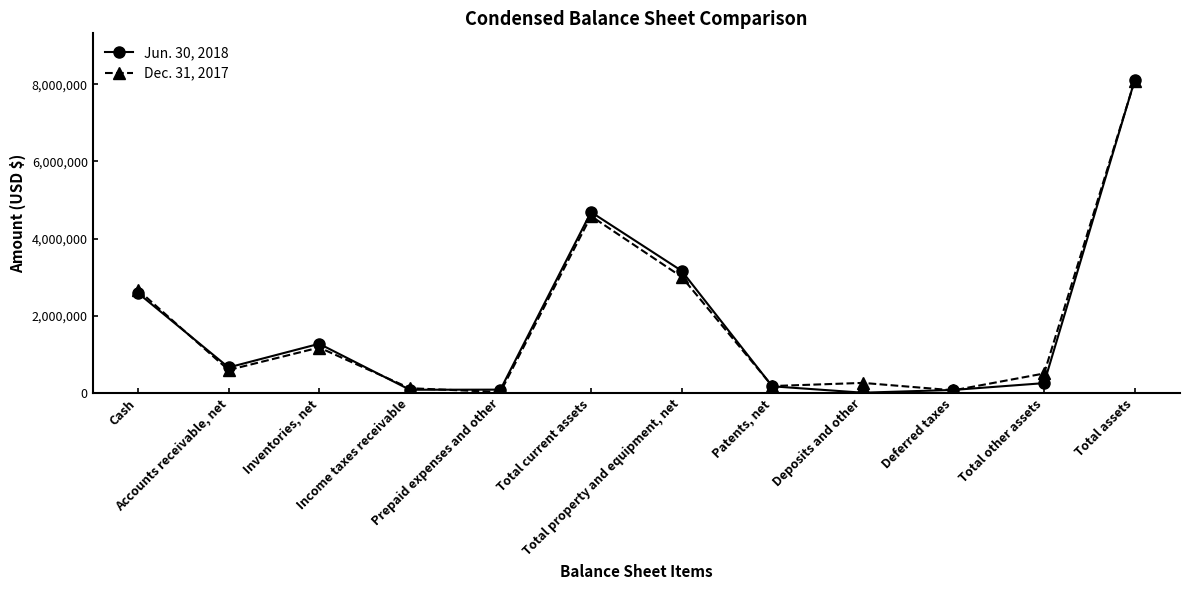

Is it true that Jun. 30, 2018 equals 949104 at Cash?

False